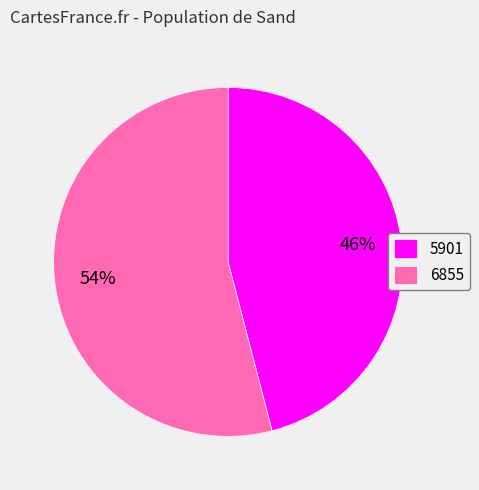

To the nearest percent, what is the difference between the 5901 and 6855 slice percentages?

8%